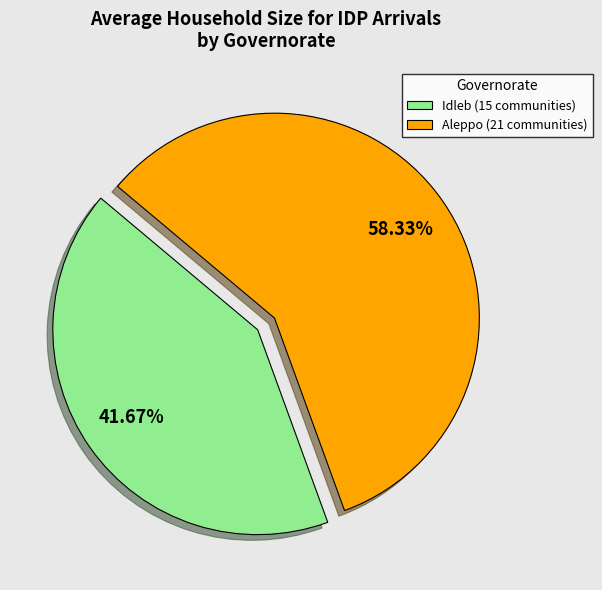

Is there a majority slice in this chart?

Yes